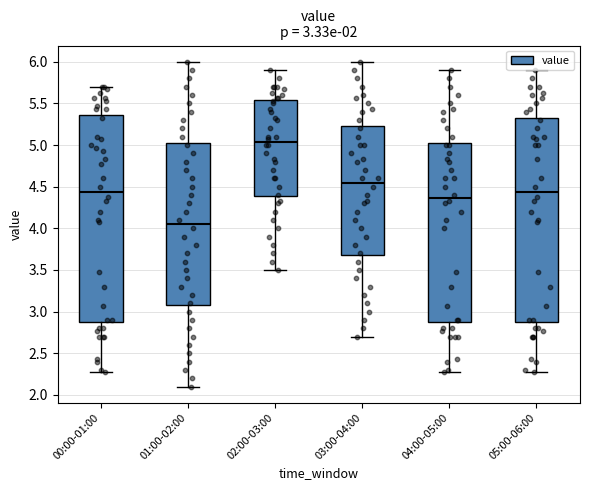

Which box has the lowest median line?

01:00-02:00